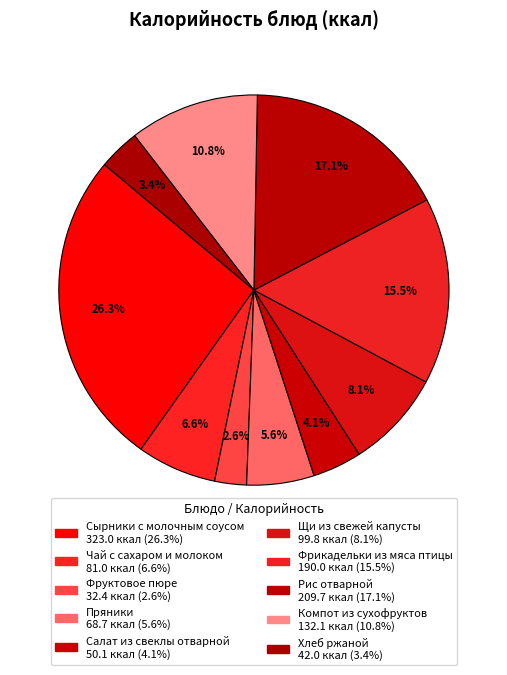

What percentage is the Рис отварной slice, to the nearest percent?

17%